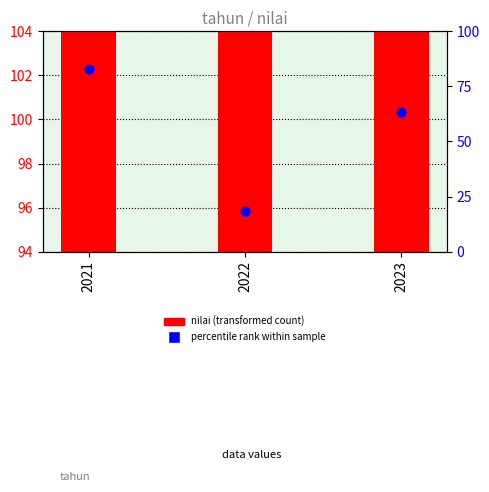

What is the total value across all series at 2021?

204.6